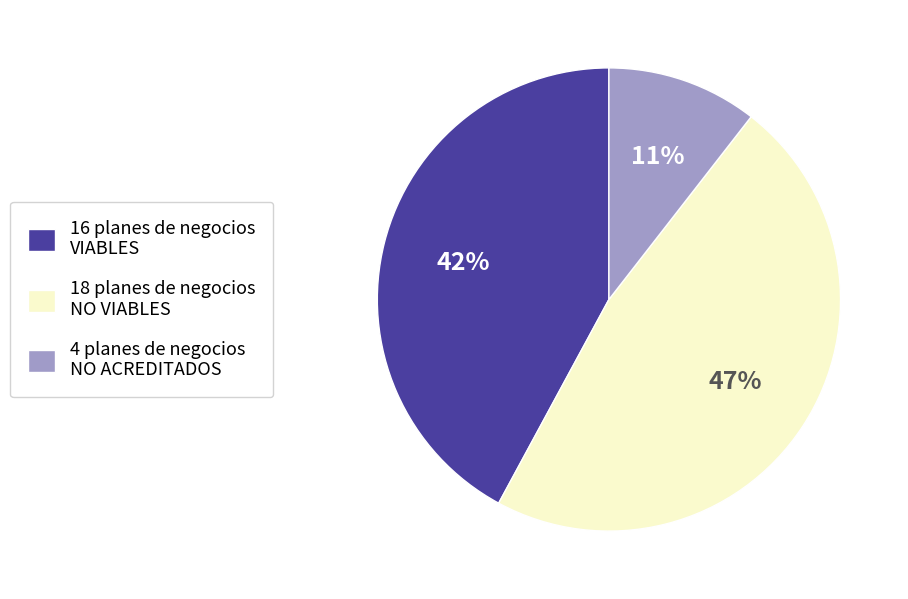

Is the sum of 4 planes de negocios NO ACREDITADOS and 18 planes de negocios NO VIABLES greater than half?

Yes